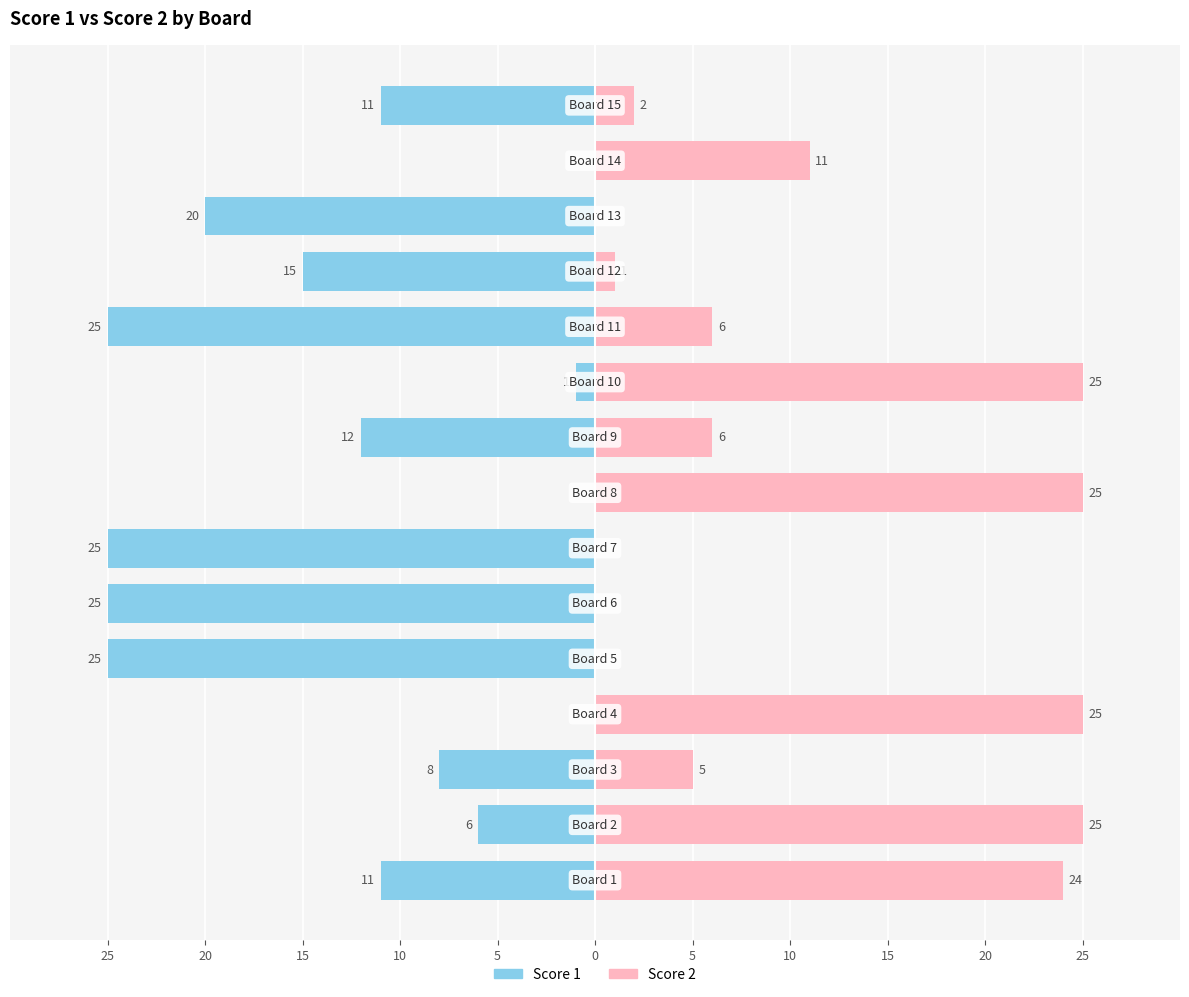

Count the number of categories in the chart.

15